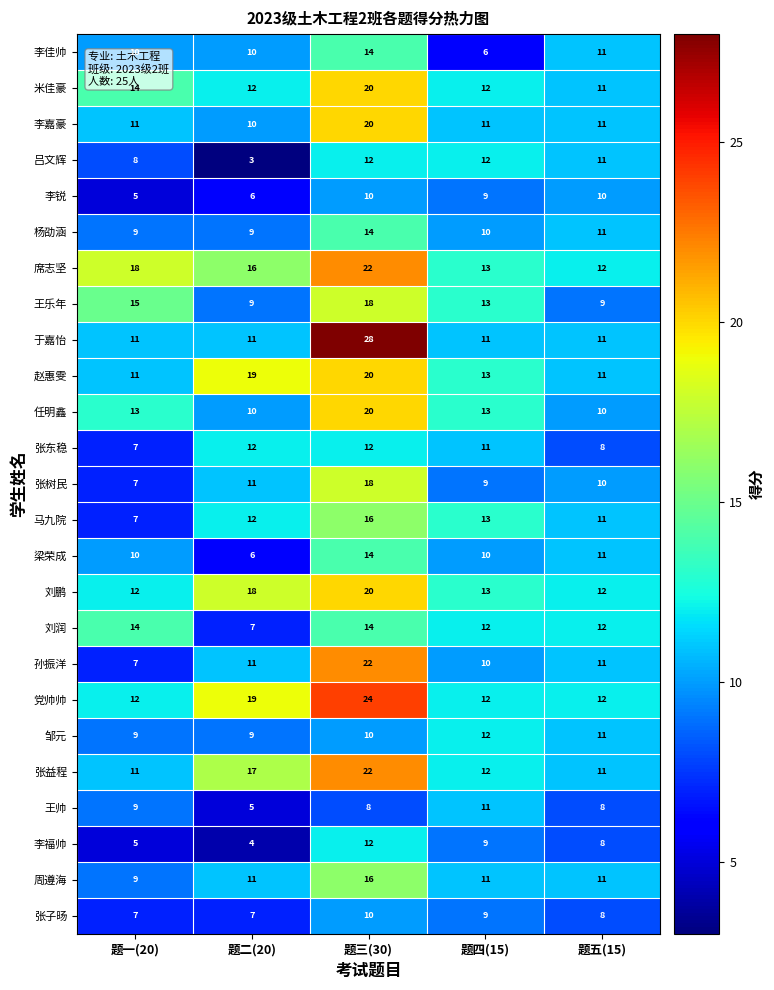

The value of 张益程 at 题二(20) is 29. True or false?

False